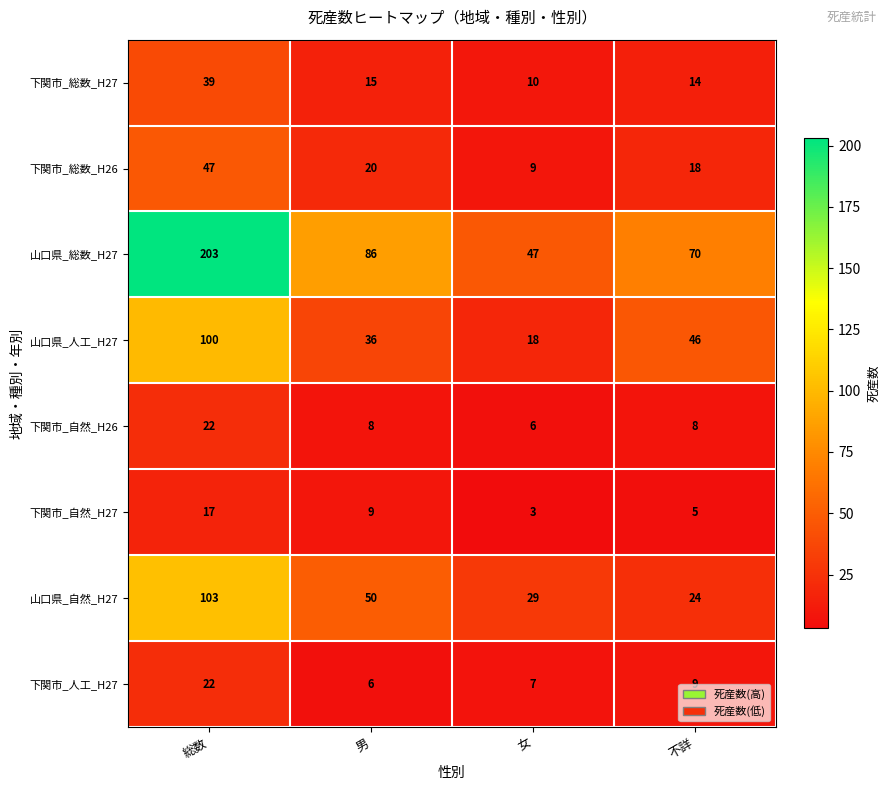

What is the total value across all series at 総数?

553